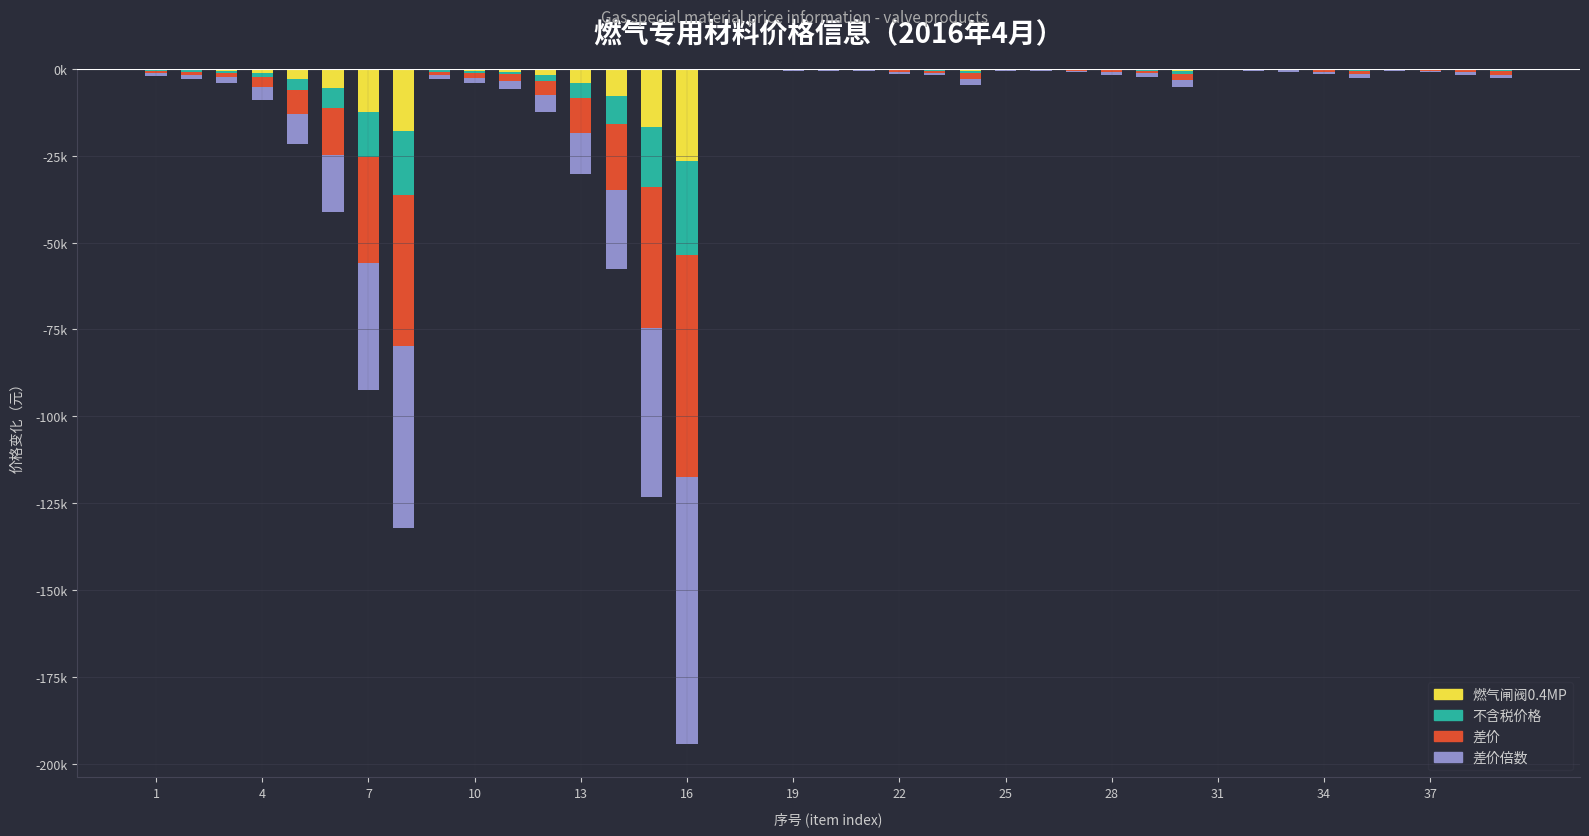

Count the number of data series in this chart.

4